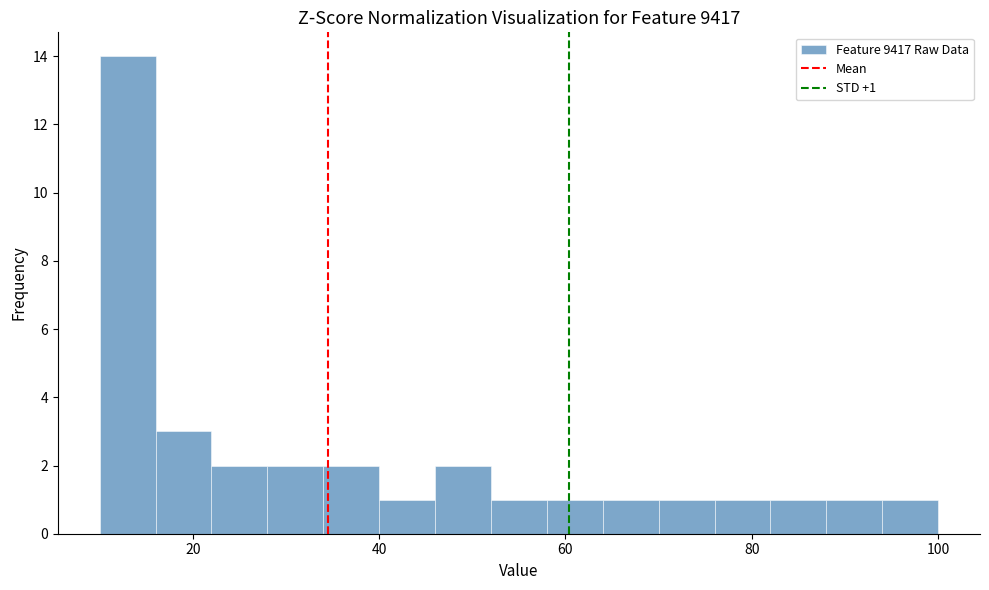

Read against the x-axis, roughly where is the centre of the tallest bar?

14